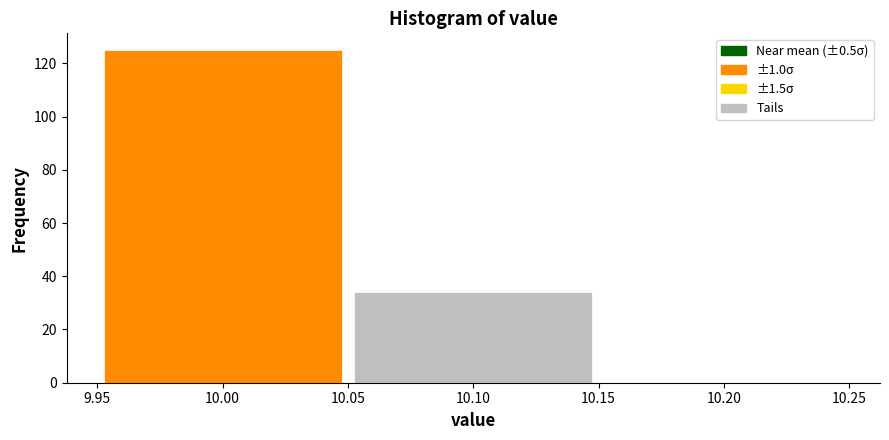

What is the height of the bar covering 9.95 to 10.05 on the x-axis? The values are not printed on the chart, so give them approximately, as read against the axis.

126